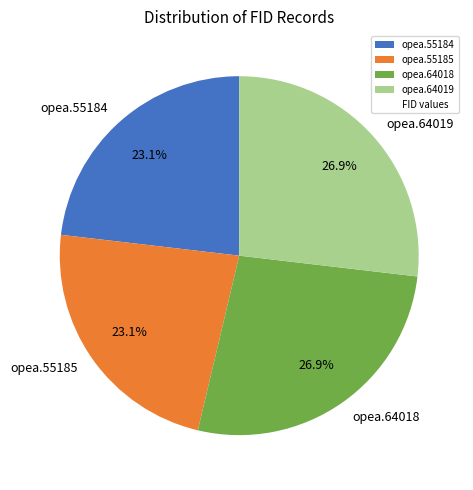

Is opea.64019 the majority of the pie?

No